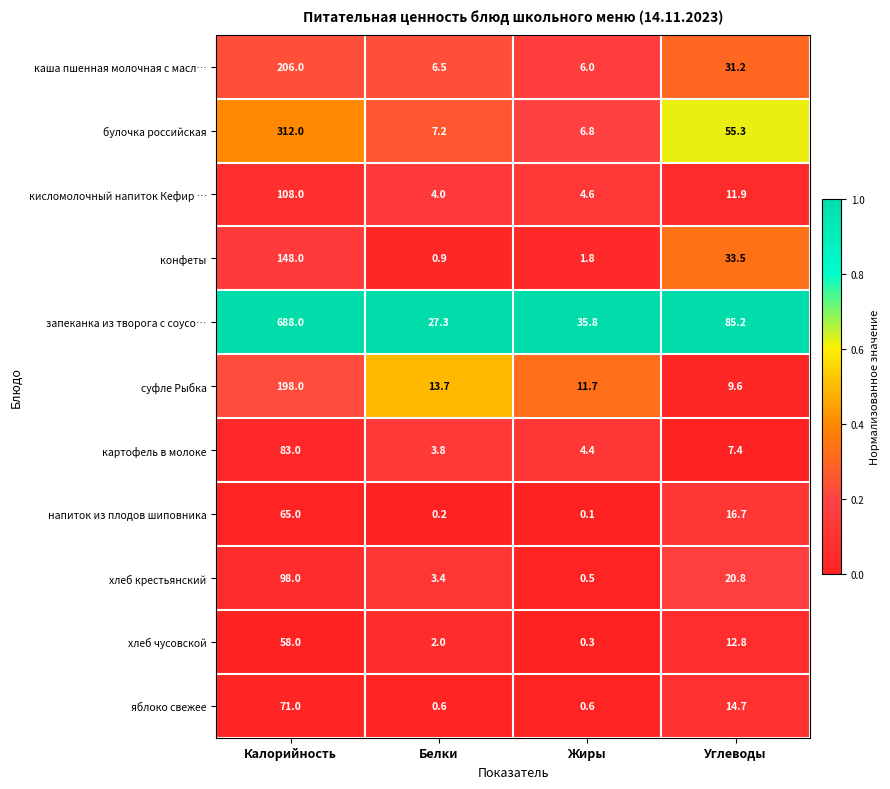

What is the difference between the highest and lowest values at Калорийность?

630.0